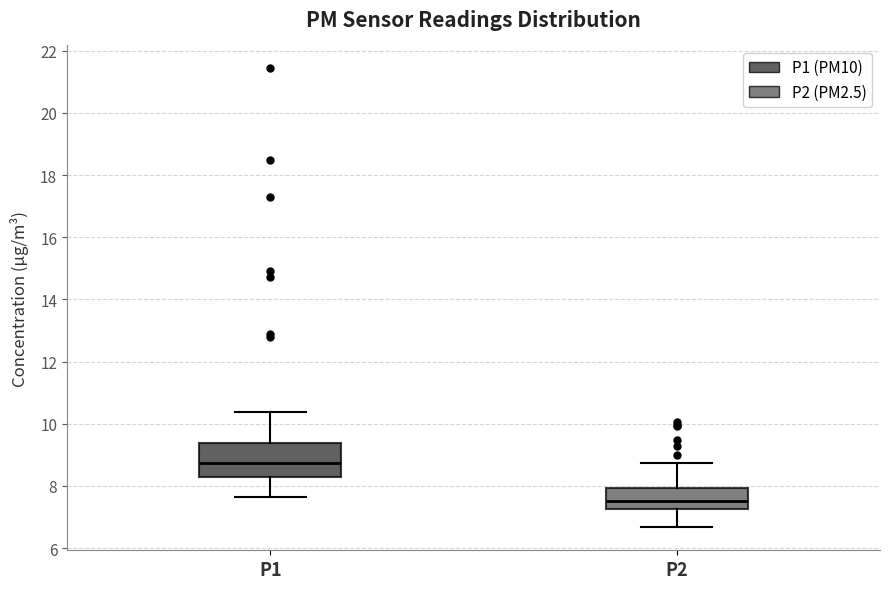

Reading left to right, transcribe this box plot: for each box, give where its median line is, the range the box spans, and where its two whiskers end, as read against the y-axis. The values are not printed on the chart, so give them approximately, as read against the axis.

P1: median 8.8, box 8.2 to 9.4, whiskers 7.6 to 10.4
P2: median 7.6, box 7.2 to 8.0, whiskers 6.6 to 8.8